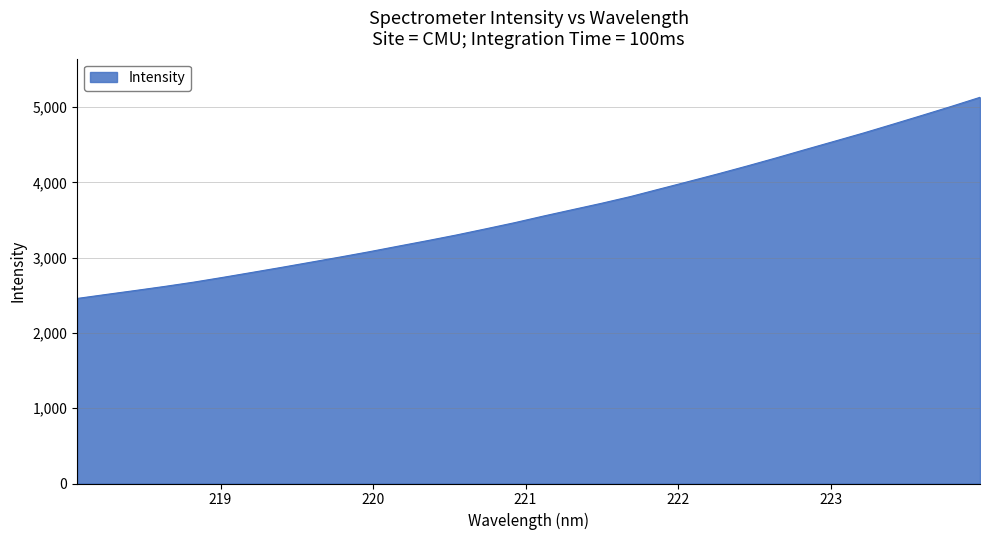

What is the minimum value shown in the chart?

2459.2